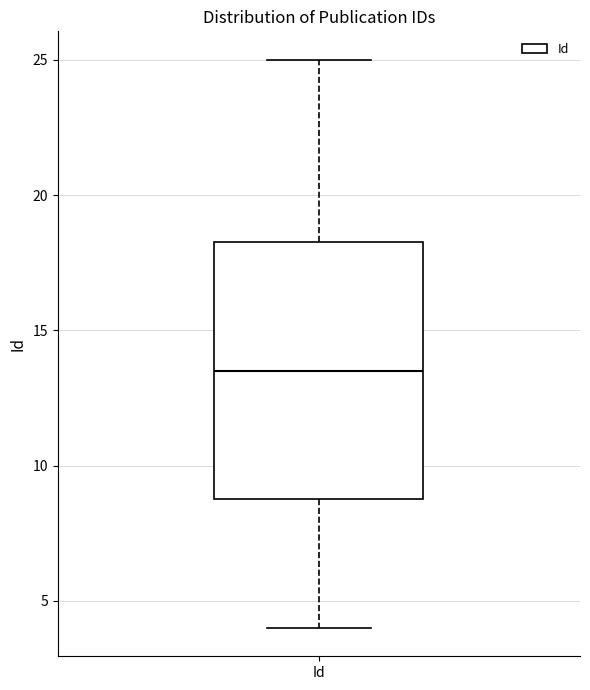

Where is the upper edge of the box for Id on the y-axis? The values are not printed on the chart, so give them approximately, as read against the axis.

18.5